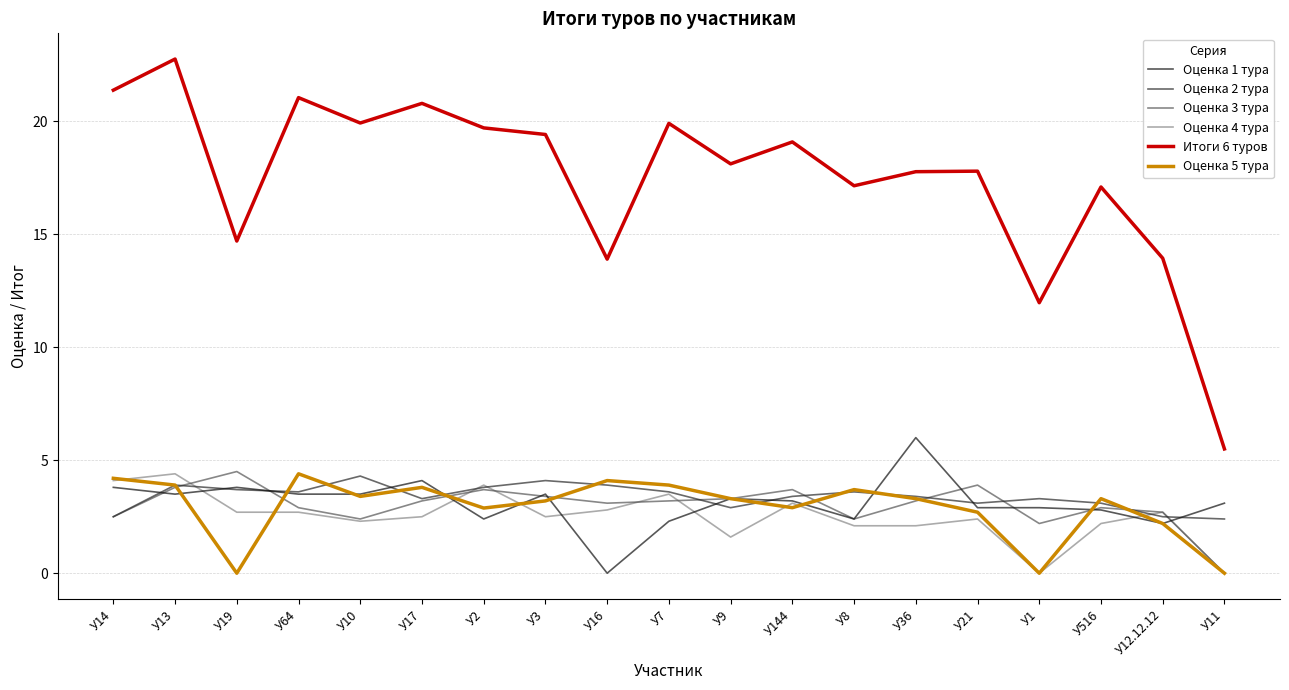

Which category has the highest value across all series?

У13